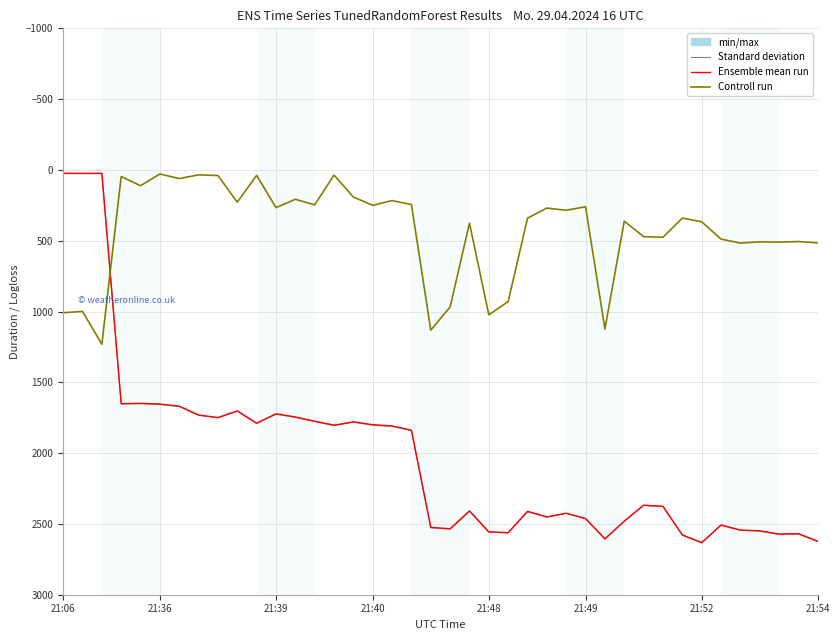

At which category does the chart reach its minimum across all series?

21:06